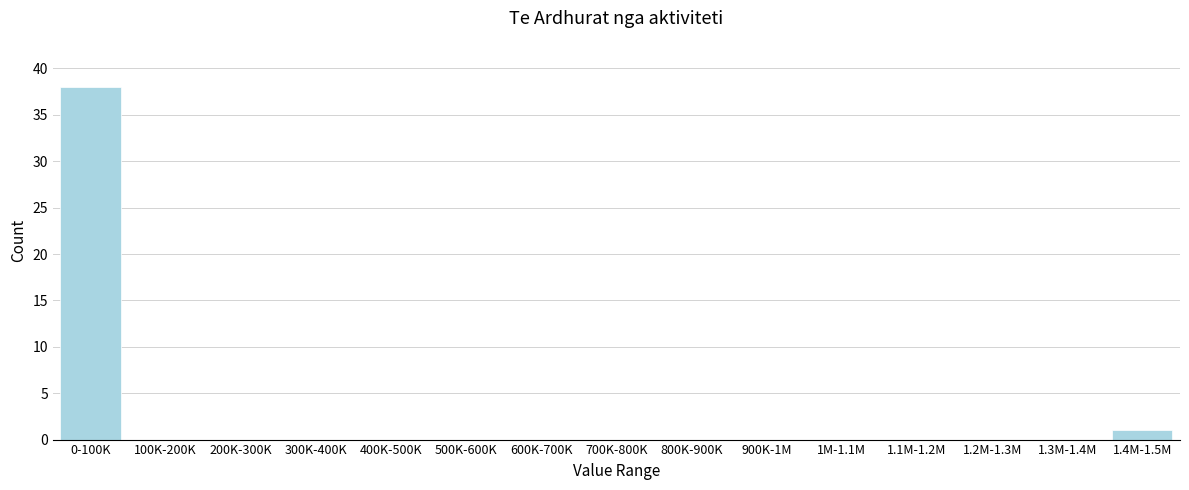

Reading right to left, what are all the values shown in this chart?

1.4M-1.5M=1	1.3M-1.4M=0	1.2M-1.3M=0	1.1M-1.2M=0	1M-1.1M=0	900K-1M=0	800K-900K=0	700K-800K=0	600K-700K=0	500K-600K=0	400K-500K=0	300K-400K=0	200K-300K=0	100K-200K=0	0-100K=38